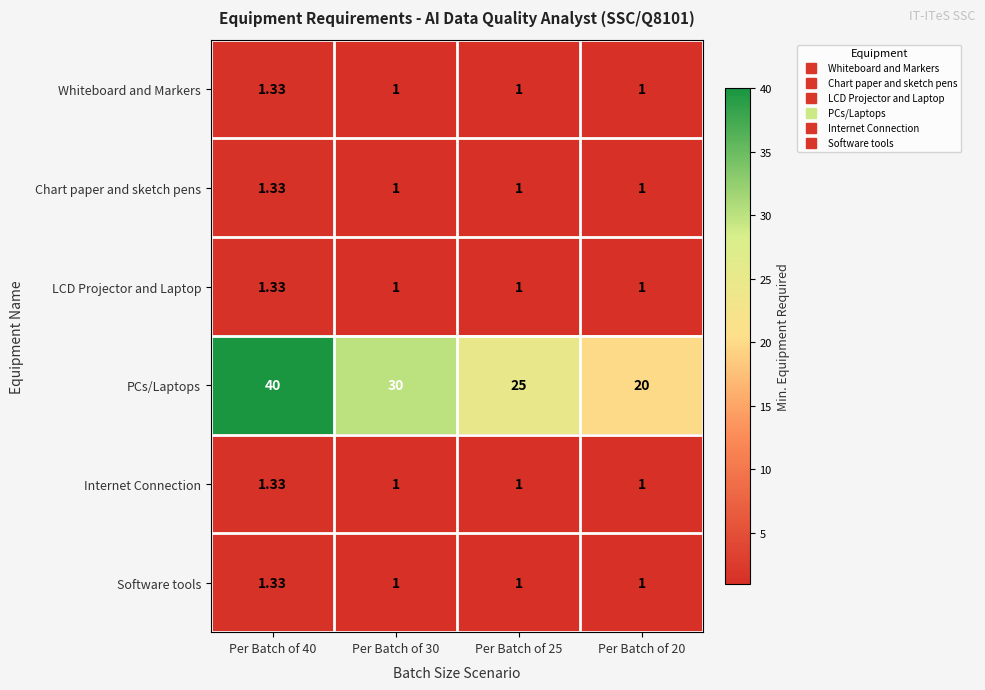

Between Per Batch of 40 and Per Batch of 30, which series saw the biggest shift?

PCs/Laptops